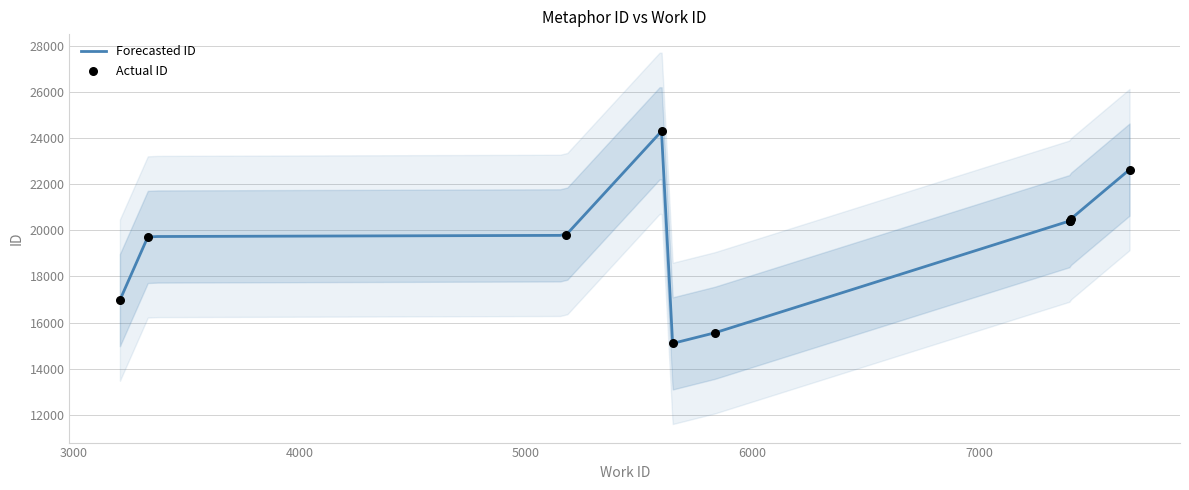

What is the change in value from 3206 to 7400?

+3444